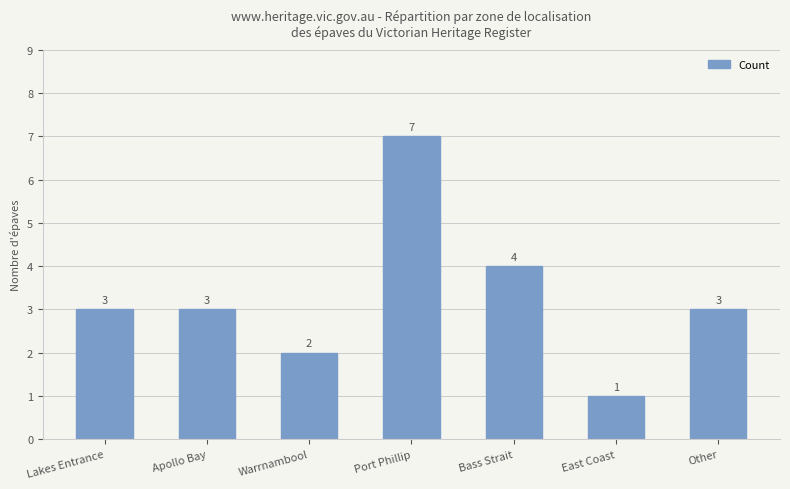

What is the difference between the maximum and minimum values?

6